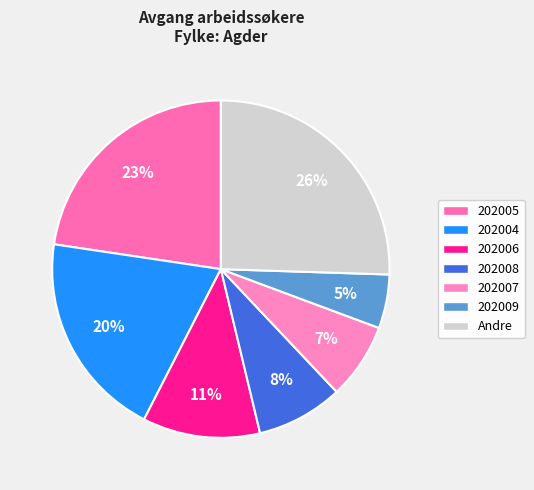

Is there a majority slice in this chart?

No